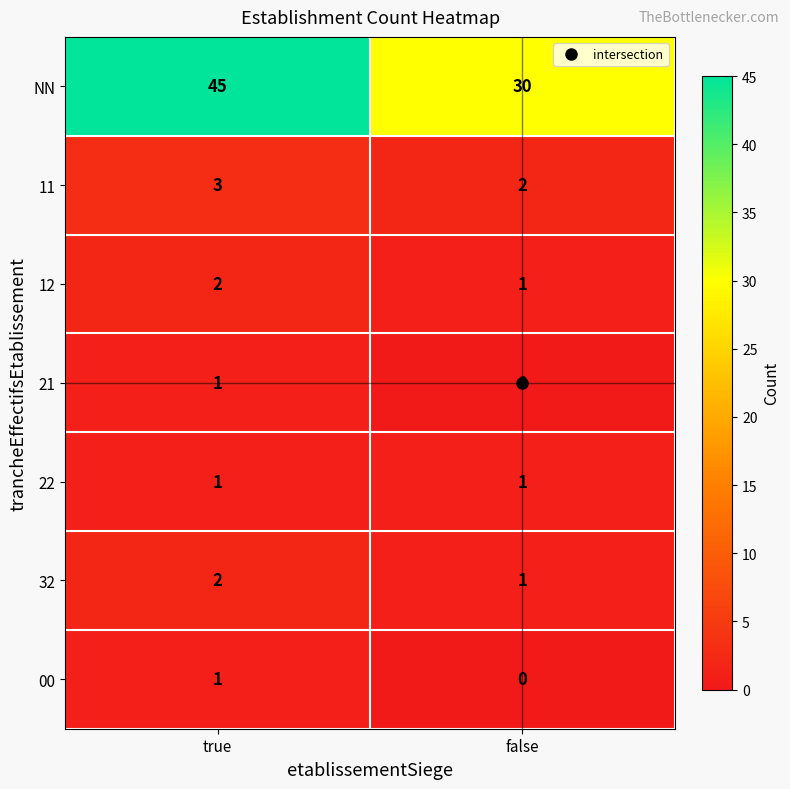

Is it true that 12 equals 1 at false?

True